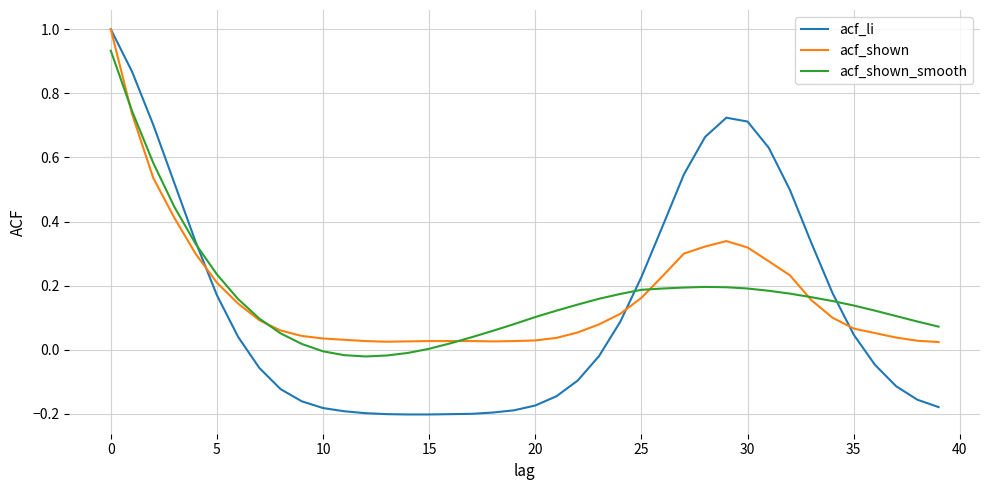

Which series has the largest range (max minus min)?

acf_li